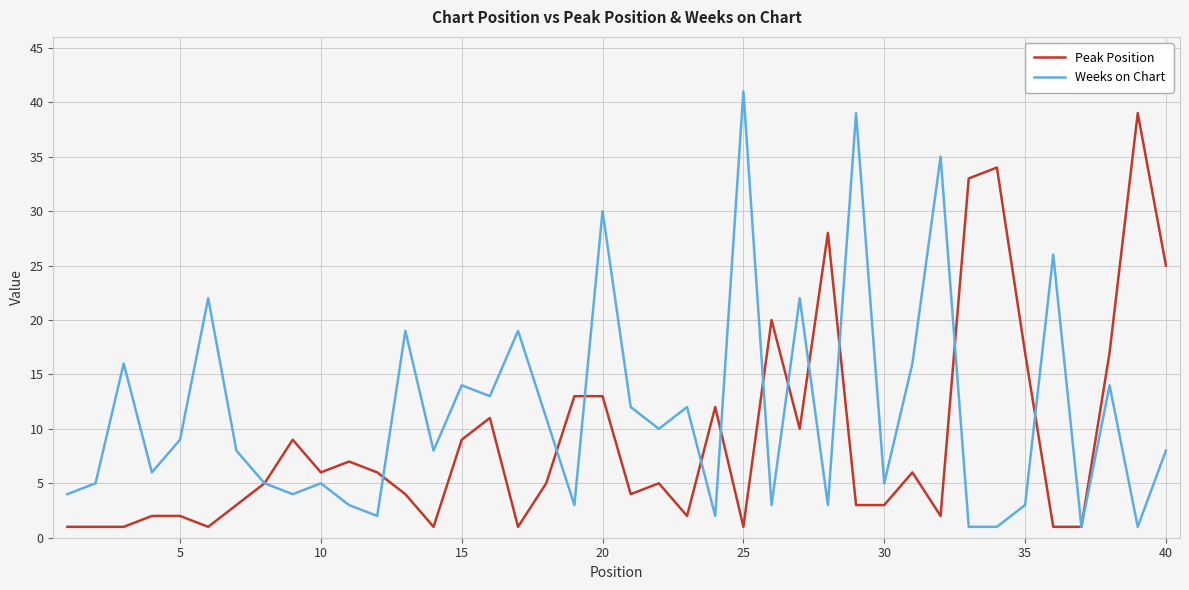

Which series has the largest range (max minus min)?

Weeks on Chart